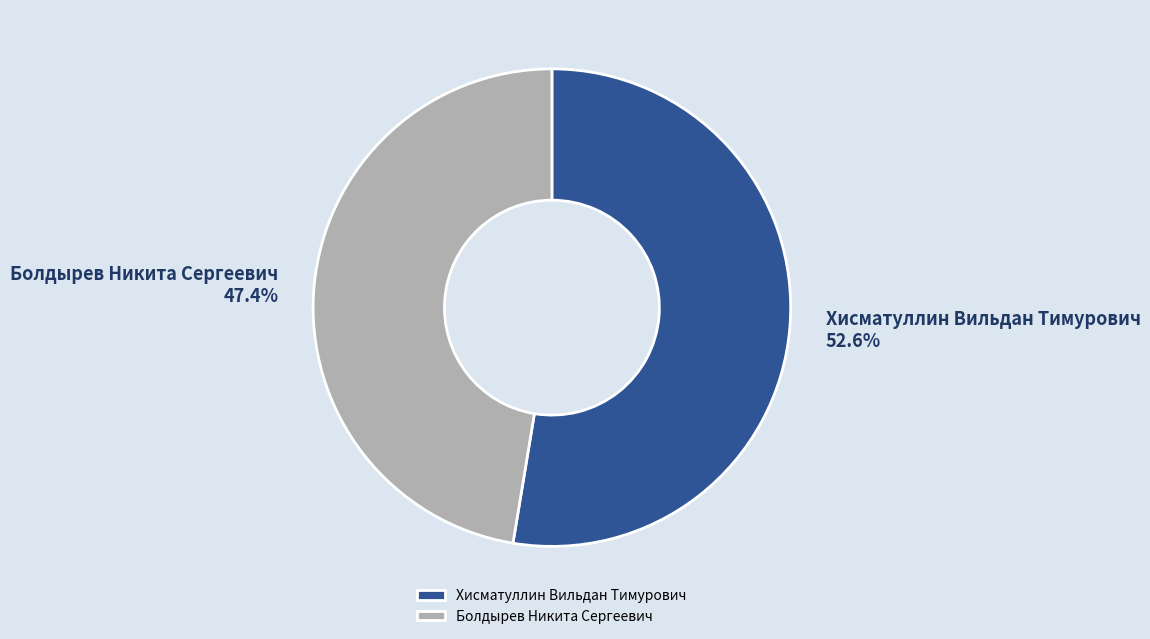

Which has a higher value, Хисматуллин Вильдан Тимурович or Болдырев Никита Сергеевич?

Хисматуллин Вильдан Тимурович